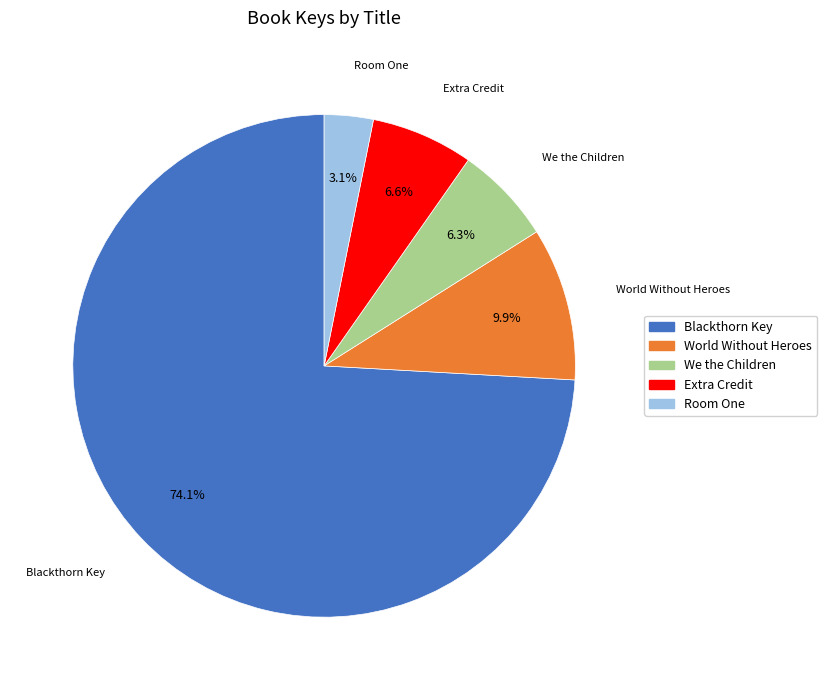

Combined, do Extra Credit and Blackthorn Key account for over 50%?

Yes